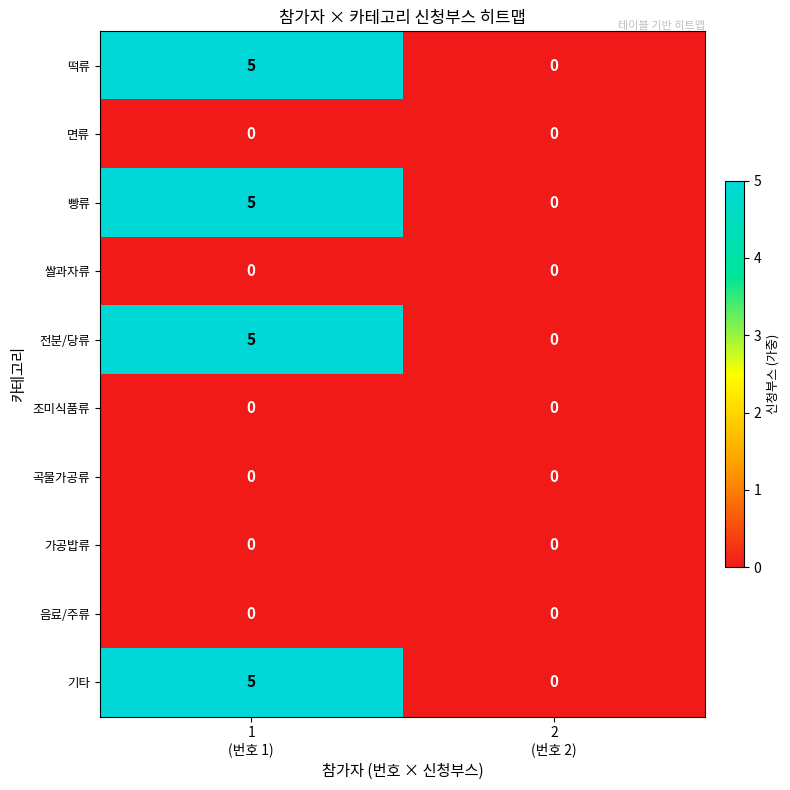

What is the sum of all 기타 values?

5